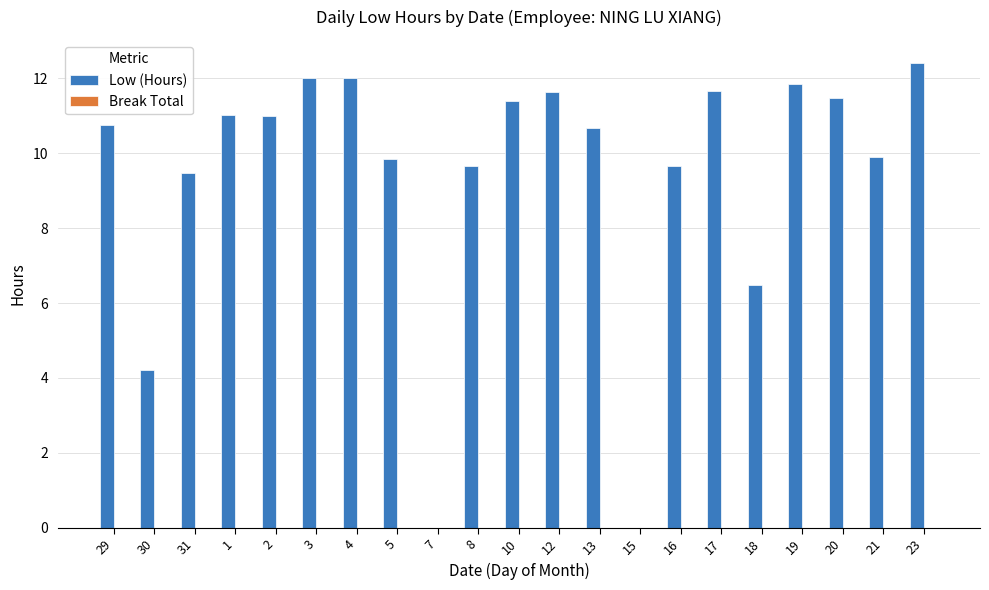

What is the sum of the values at 15 and 30?

4.2